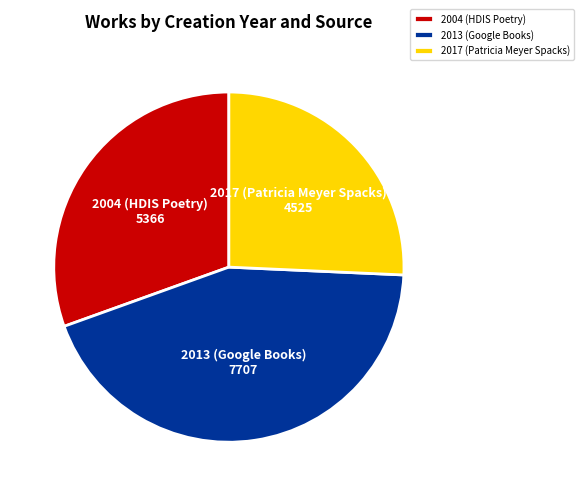

Is there a majority slice in this chart?

No